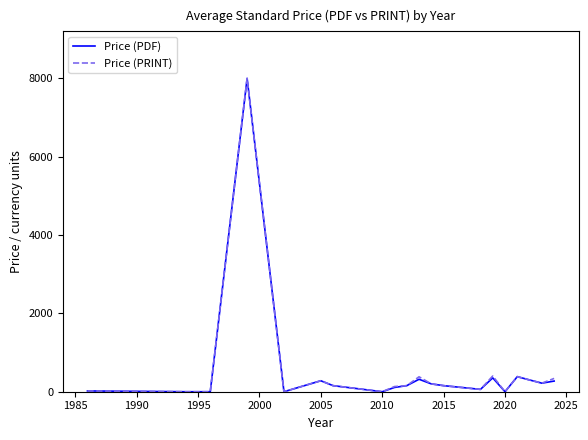

What is the greatest value displayed?

8000.0